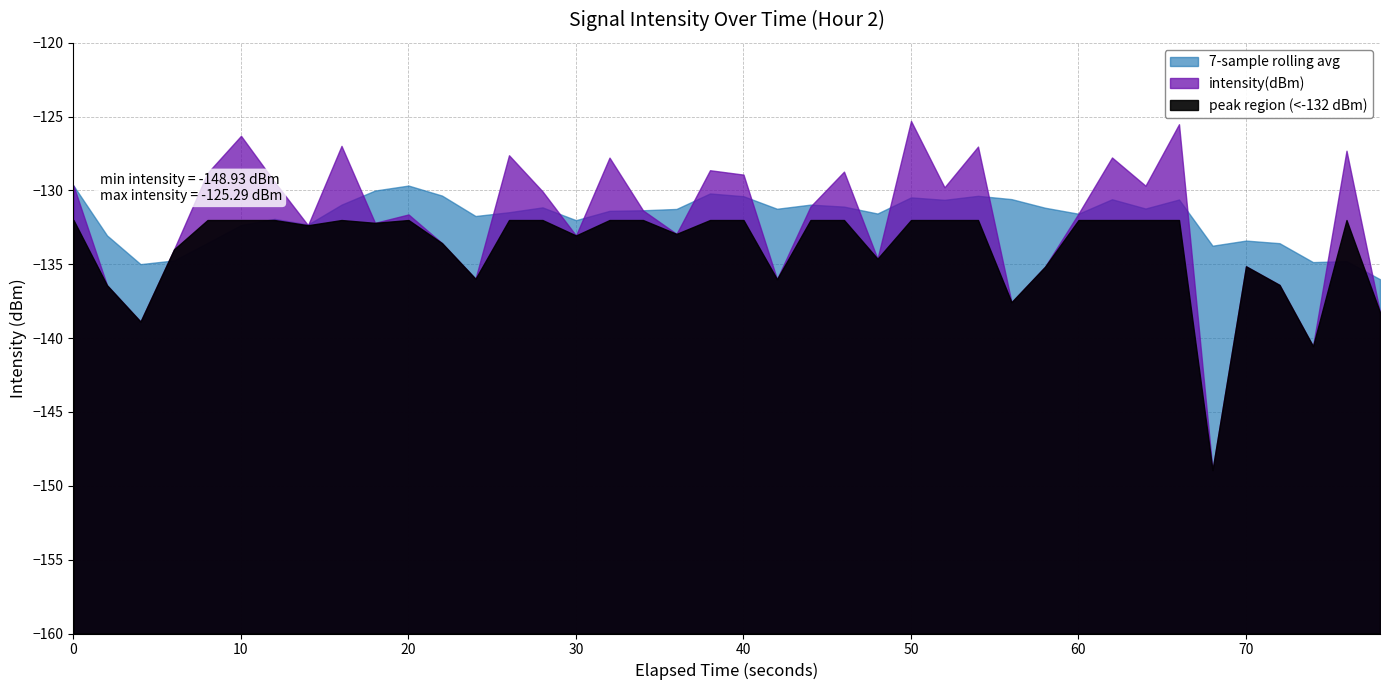

What is the average value?

-132.1